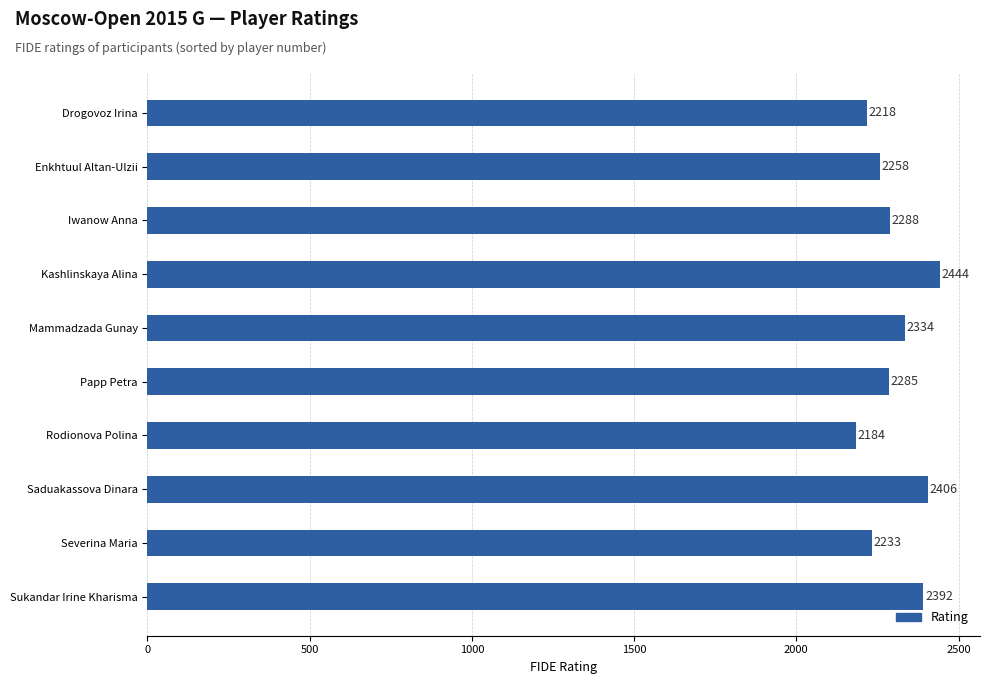

What is the sum of the values at Papp Petra and Severina Maria?

4518